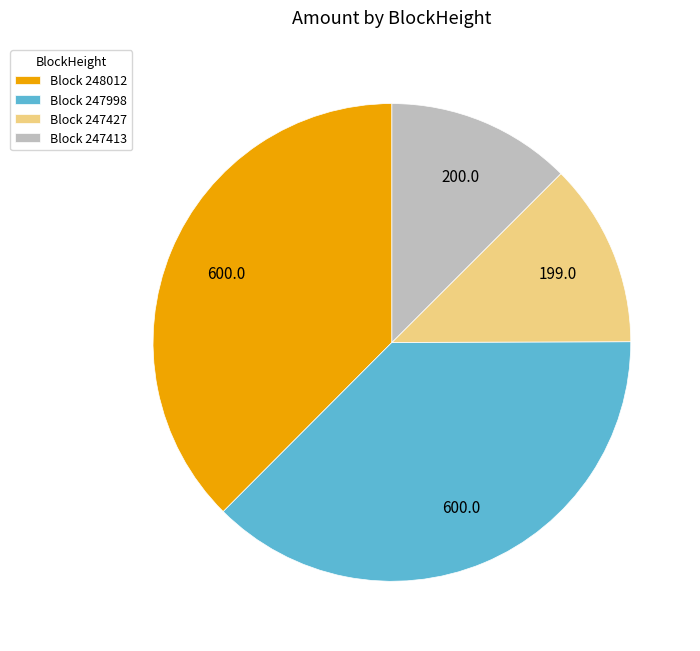

Approximately how many times larger is the value at Block 247413 compared to Block 248012?

0.3